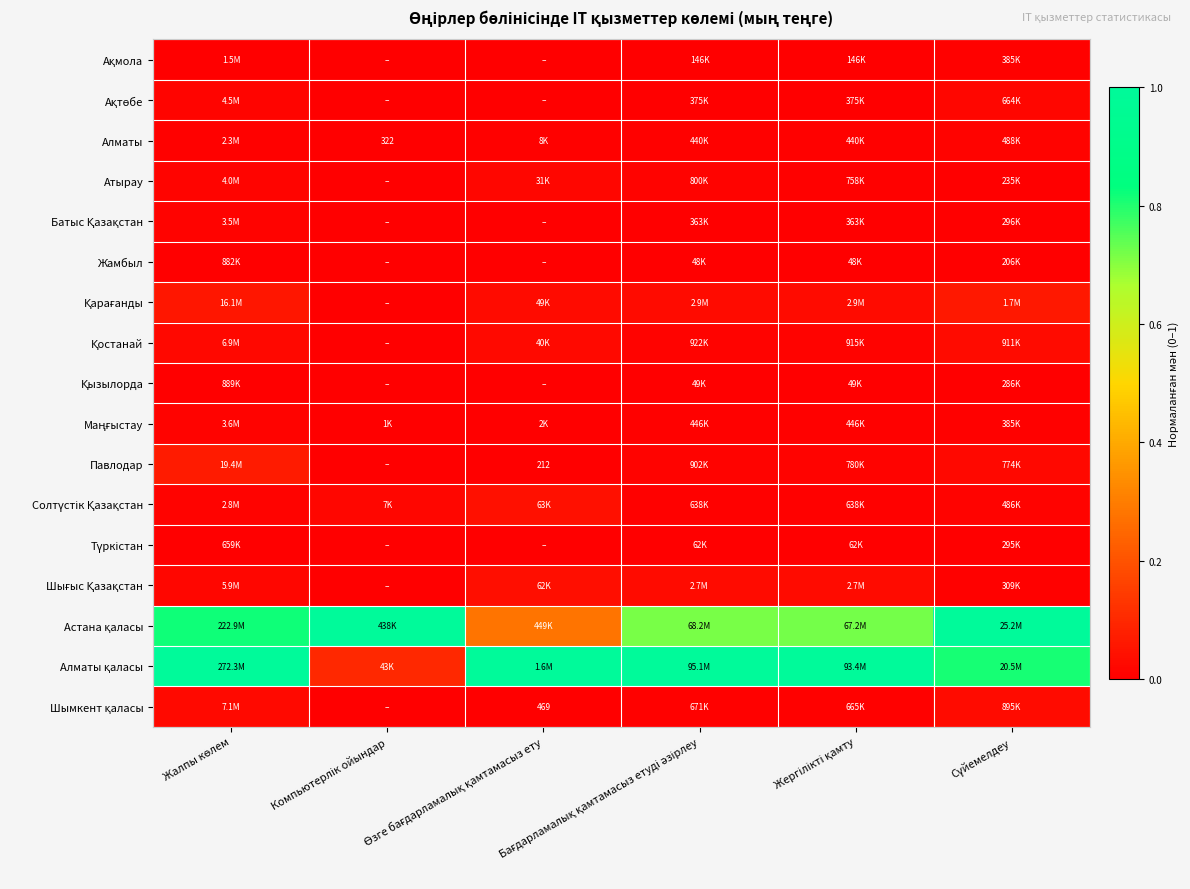

How many distinct data groups are displayed?

17